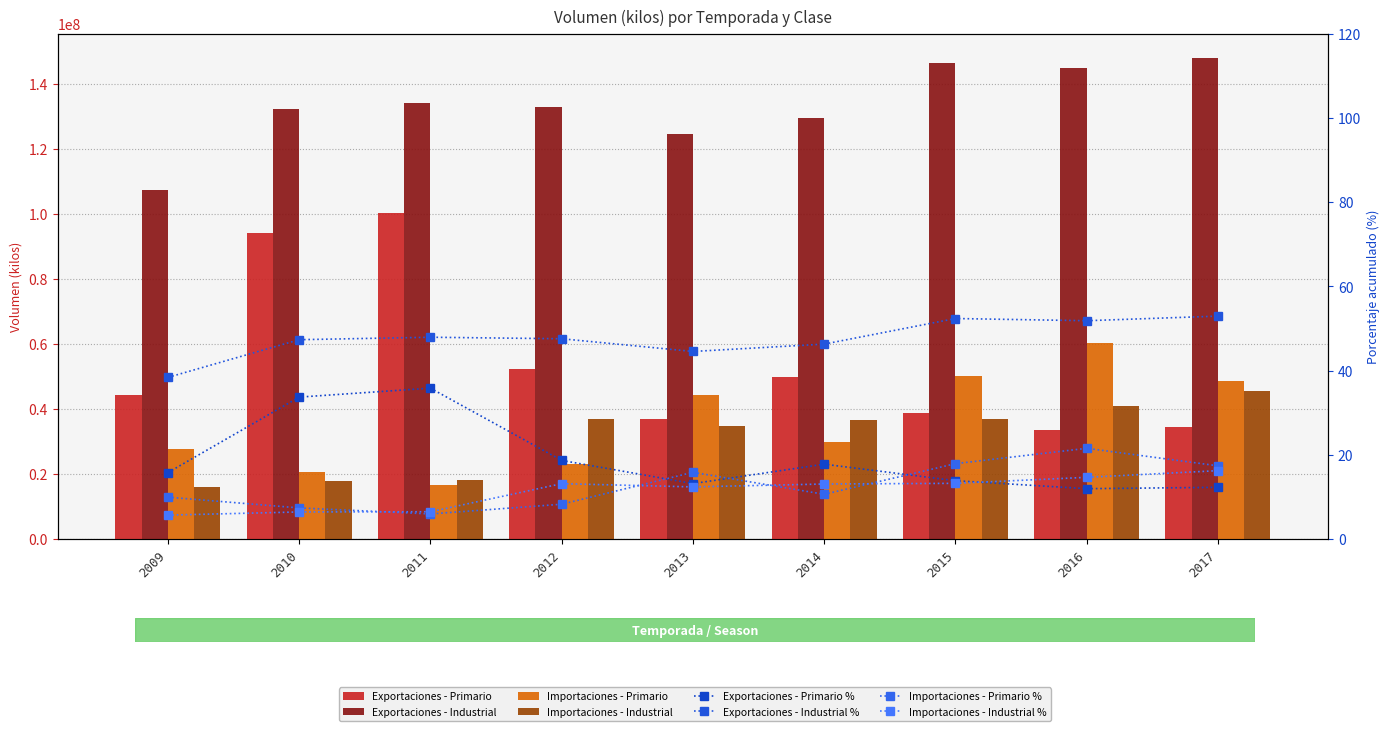

Where is Importaciones - Industrial nearest to the value 30679208?

2013